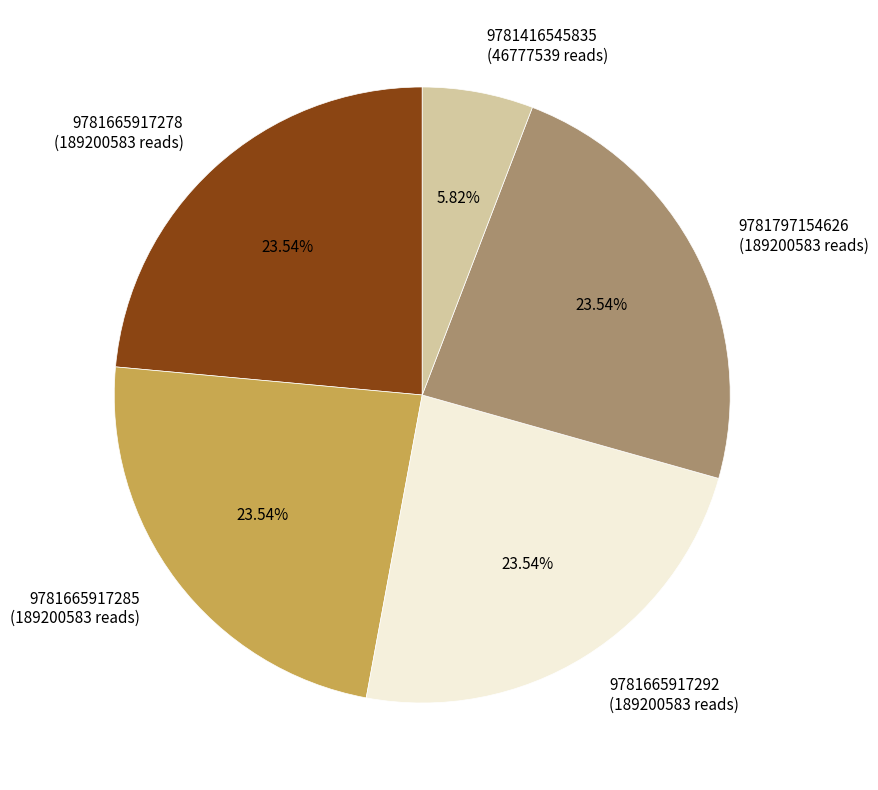

Does any single category account for the majority?

No